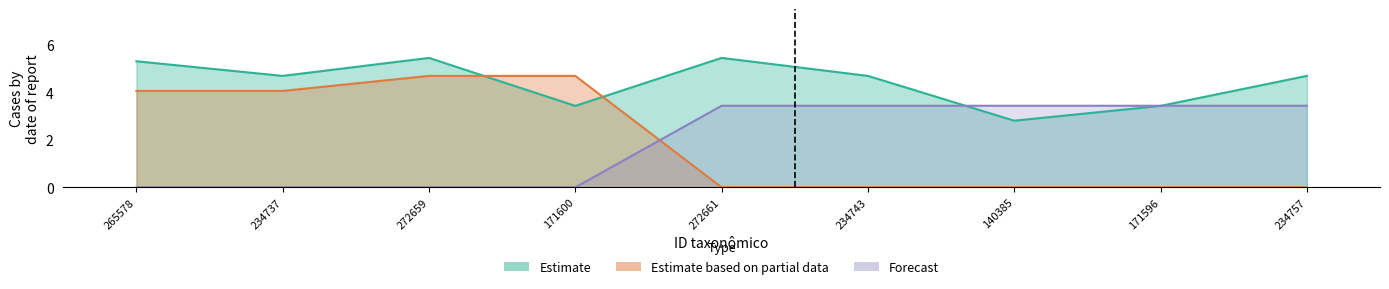

Reading right to left, what are all the values shown in this chart?

Estimate: 4.7	3.4	2.8	4.7	5.5	3.4	5.5	4.7	5.3
Estimate based on partial data: 0.0	0.0	0.0	0.0	0.0	4.7	4.7	4.1	4.1
Forecast: 3.4	3.4	3.4	3.4	3.4	0.0	0.0	0.0	0.0